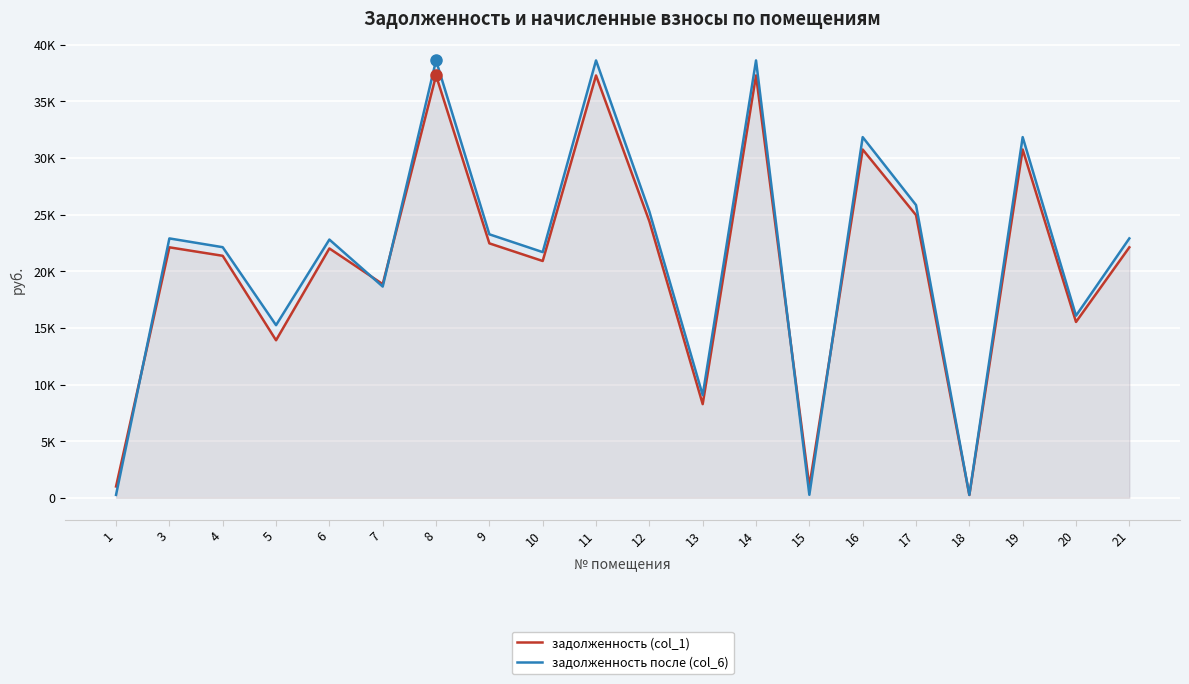

Rank the categories by задолженность (col_1) value from lowest to highest.

18, 1, 15, 13, 5, 20, 7, 10, 4, 6, 3, 21, 9, 12, 17, 16, 19, 8, 11, 14